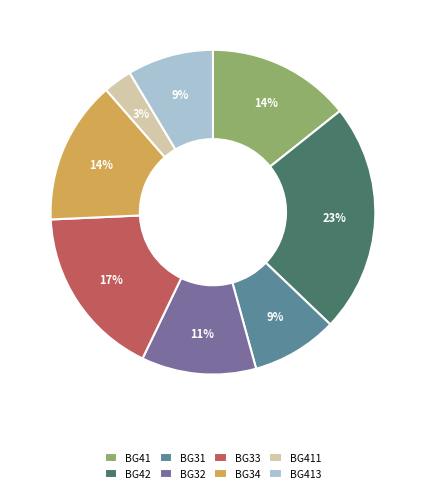

Which category has the biggest portion of the pie?

BG42